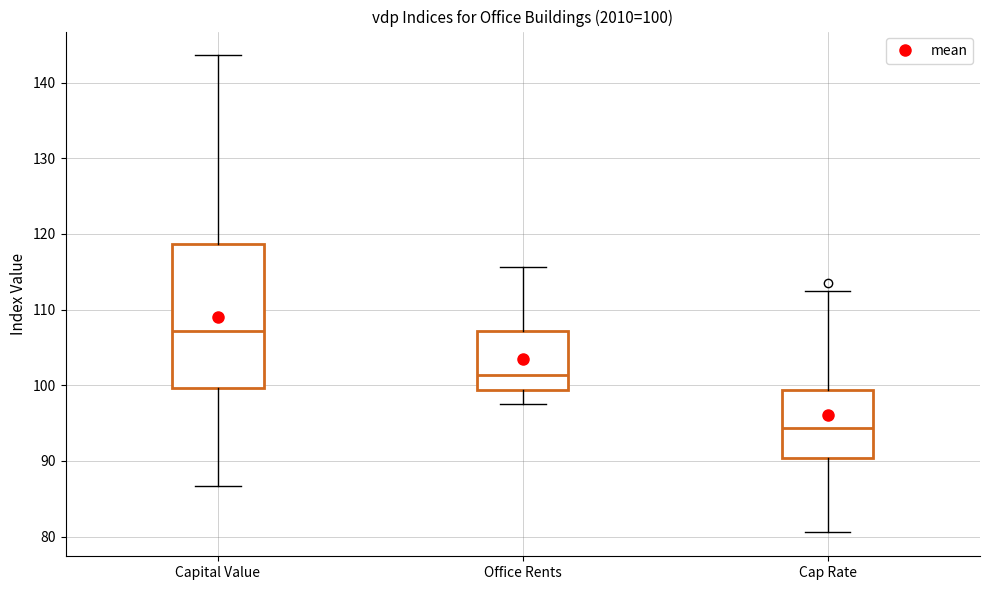

Which box's median line is the highest?

Capital Value